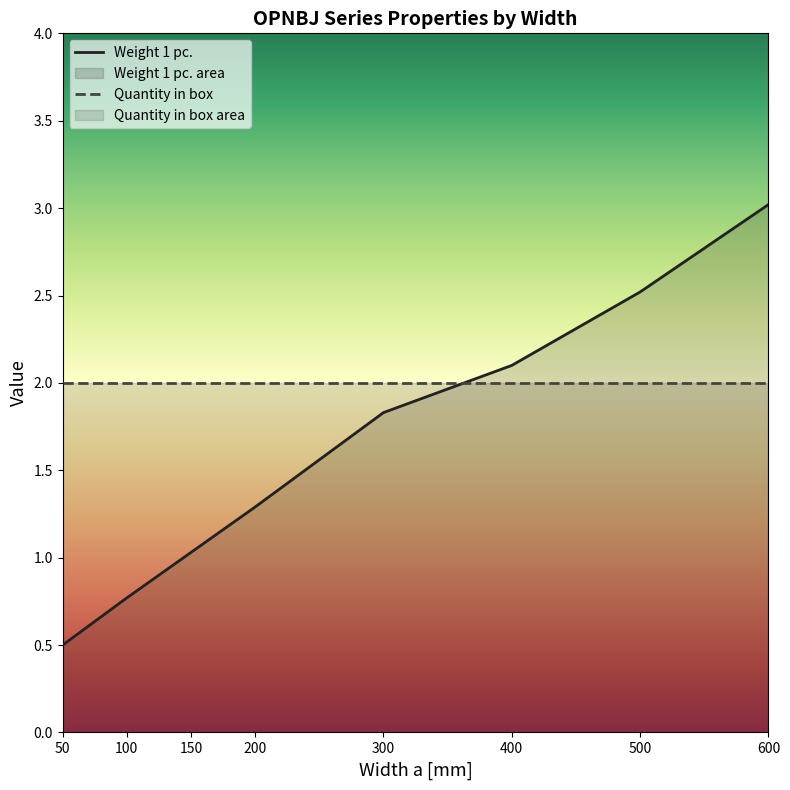

What is the sum of the values at 200 and 50?

1.8